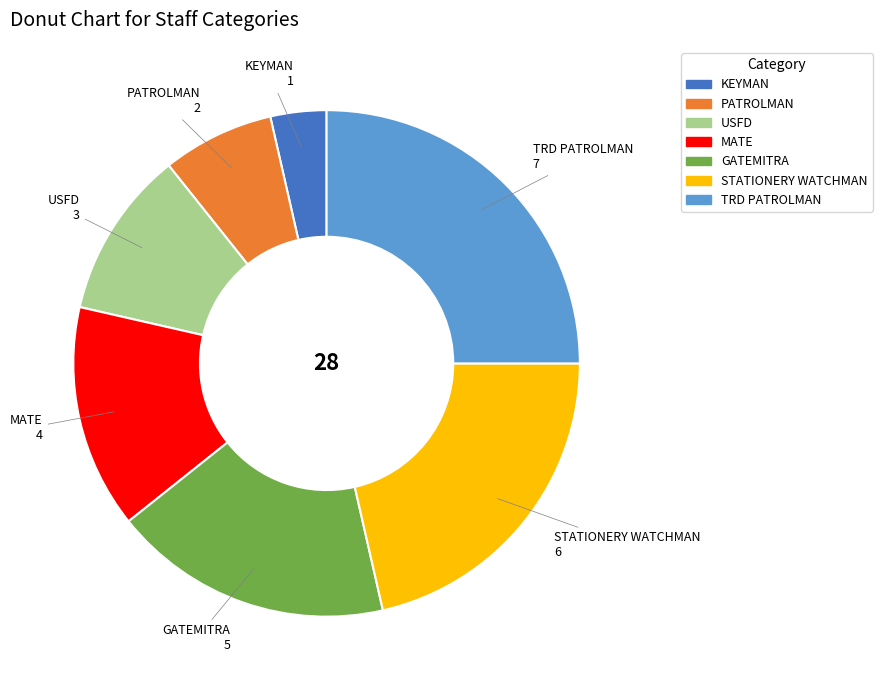

How many slices are in this pie chart?

7